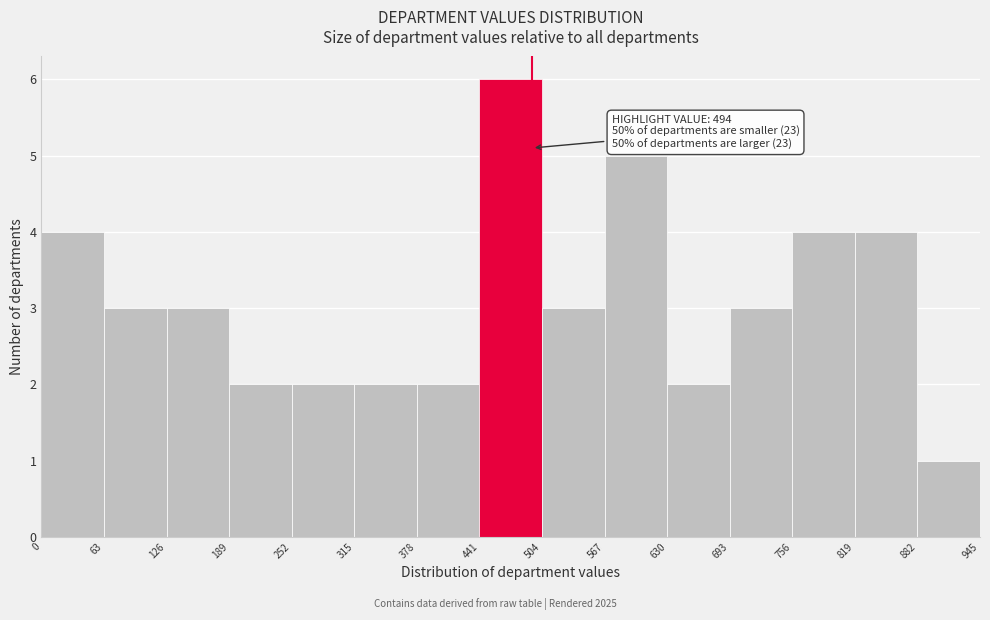

Over which range of the x-axis is the bar tallest?

441 to 504